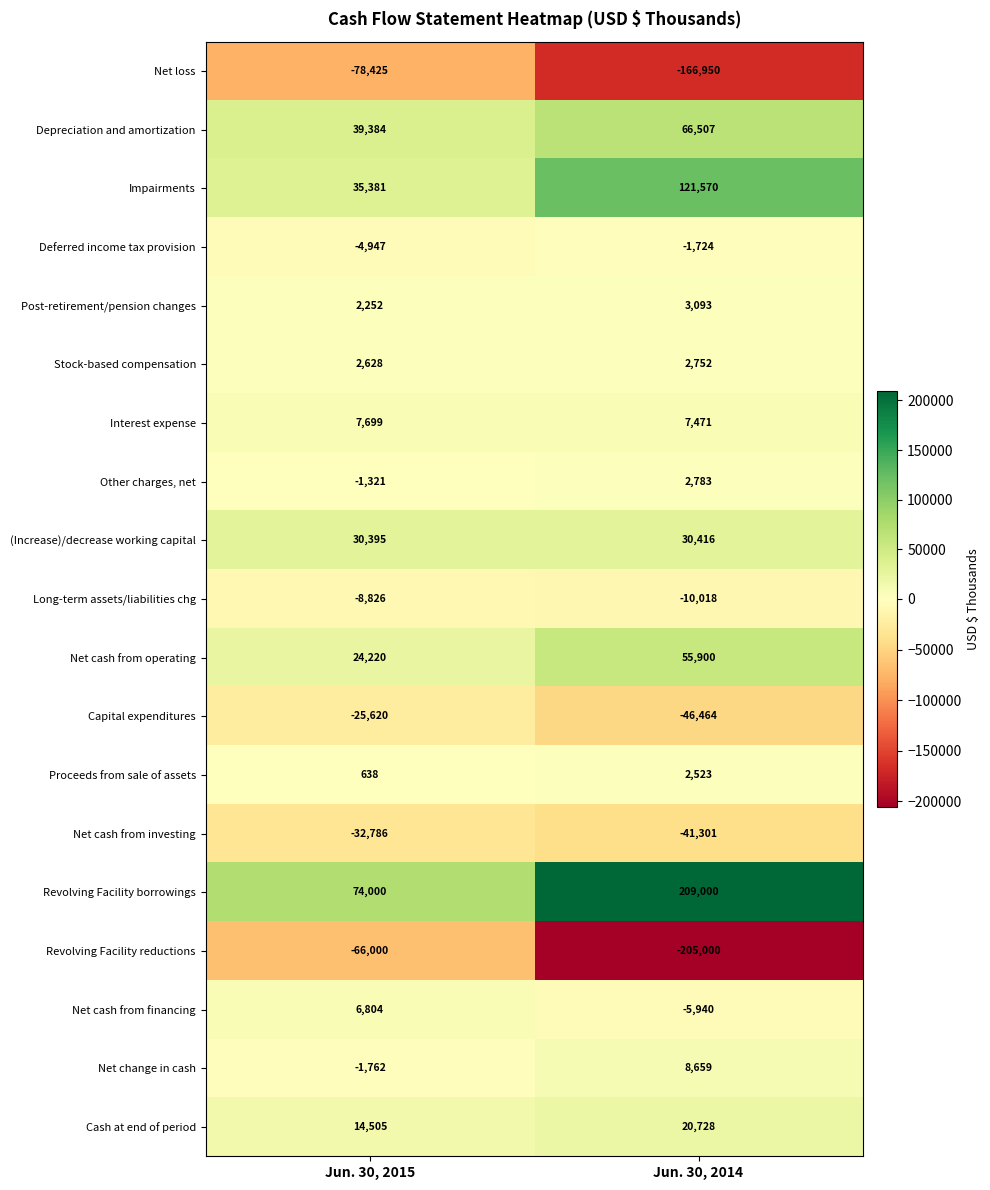

List the series in order of their peak value, highest first.

Revolving Facility borrowings, Impairments, Depreciation and amortization, Net cash from operating, (Increase)/decrease working capital, Cash at end of period, Net change in cash, Interest expense, Net cash from financing, Post-retirement/pension changes, Other charges, net, Stock-based compensation, Proceeds from sale of assets, Deferred income tax provision, Long-term assets/liabilities chg, Capital expenditures, Net cash from investing, Revolving Facility reductions, Net loss